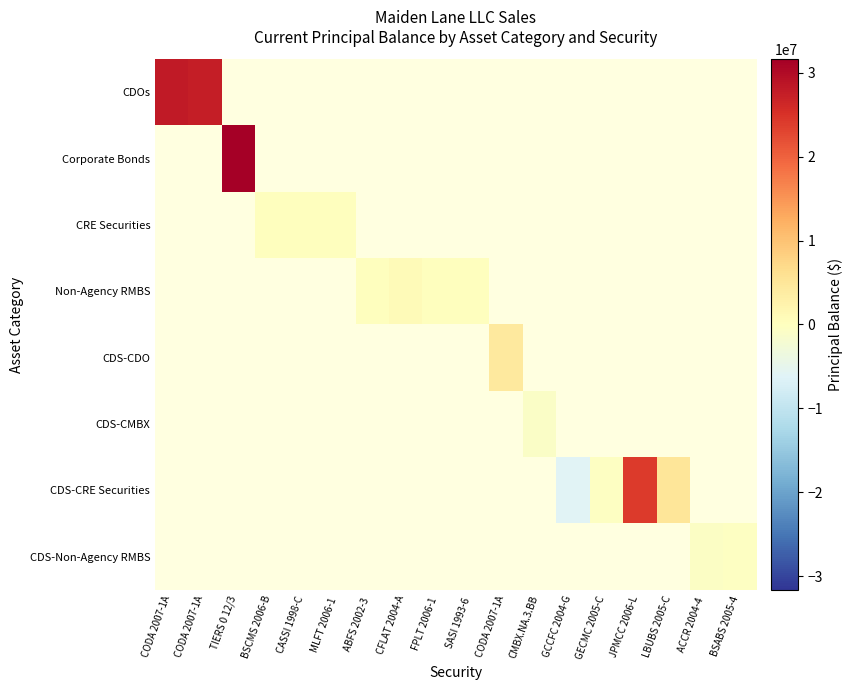

Which series has the widest spread of values?

CDOs